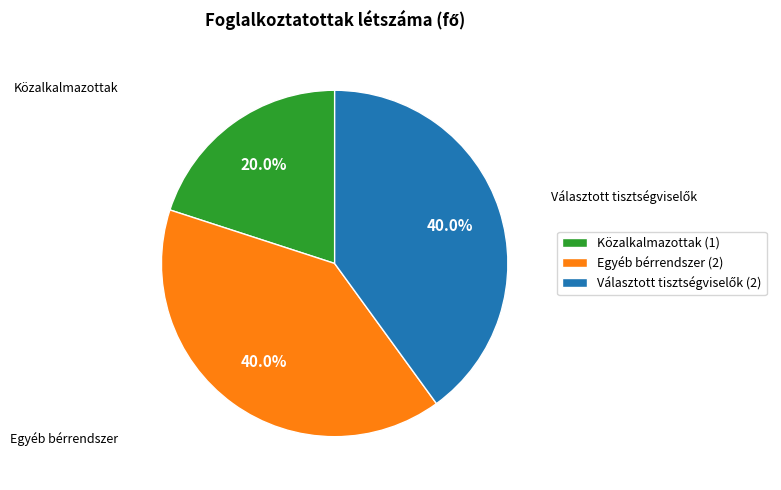

Is the sum of Közalkalmazottak (1) and Egyéb bérrendszer (2) greater than half?

Yes